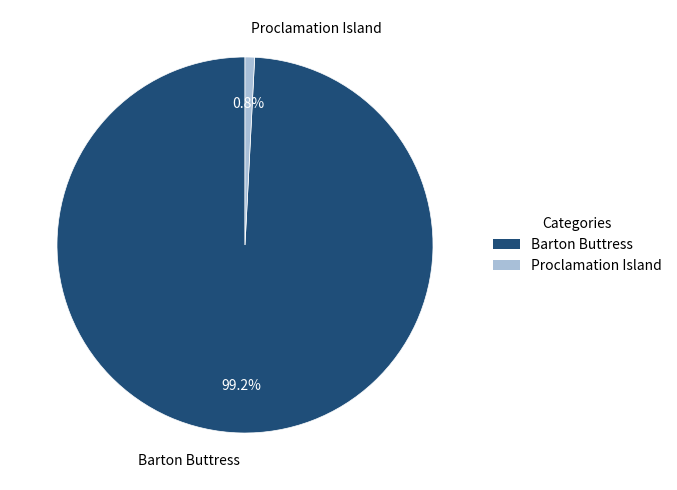

The Proclamation Island slice represents 8% of the pie. True or false?

False